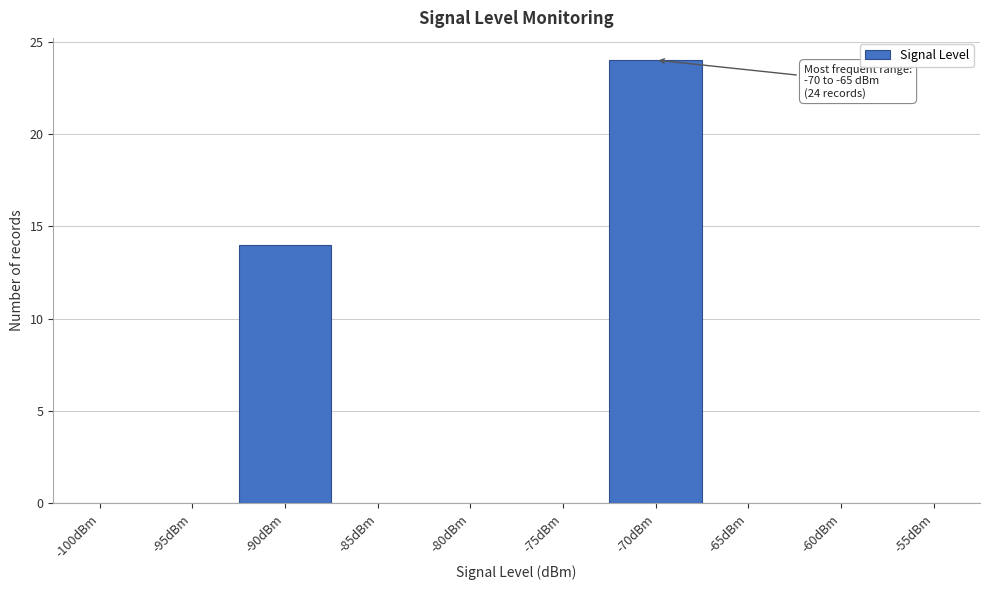

Reading left to right, extract all data points from this chart.

-100dBm=0	-95dBm=0	-90dBm=14	-85dBm=0	-80dBm=0	-75dBm=0	-70dBm=24	-65dBm=0	-60dBm=0	-55dBm=0